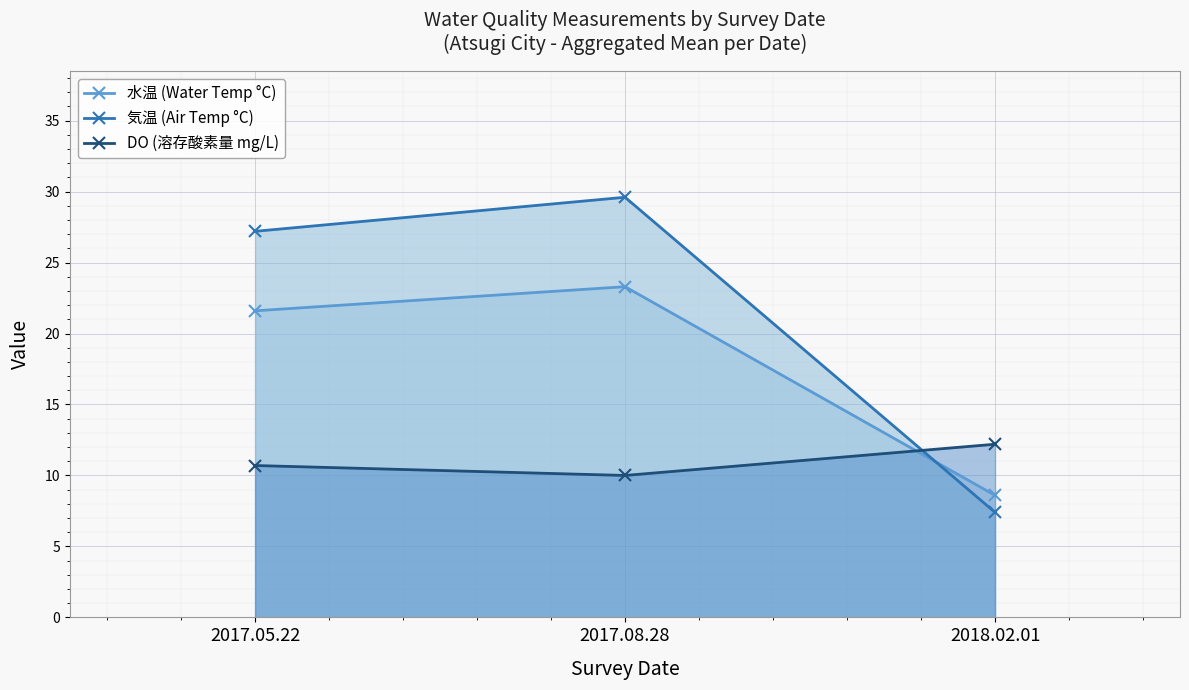

True or false: 気温 (Air Temp °C) has a value of 29.6 at 2017.08.28.

True